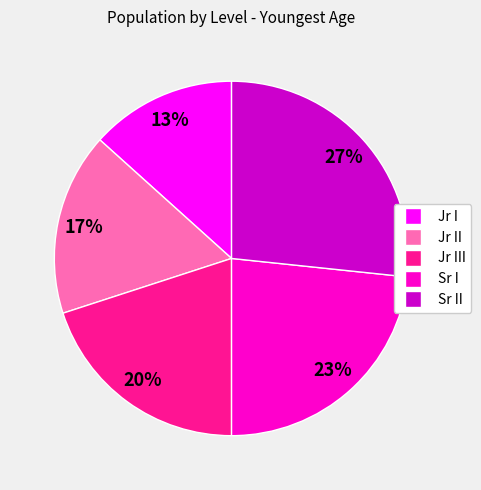

Is there a majority slice in this chart?

No